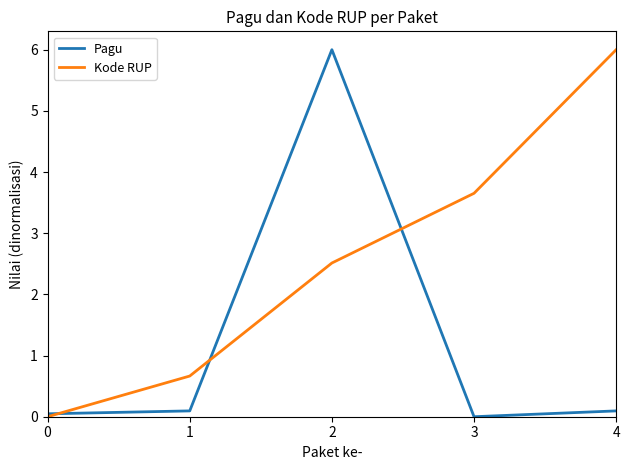

True or false: Kode RUP has more than 2 points higher than both neighbors.

False